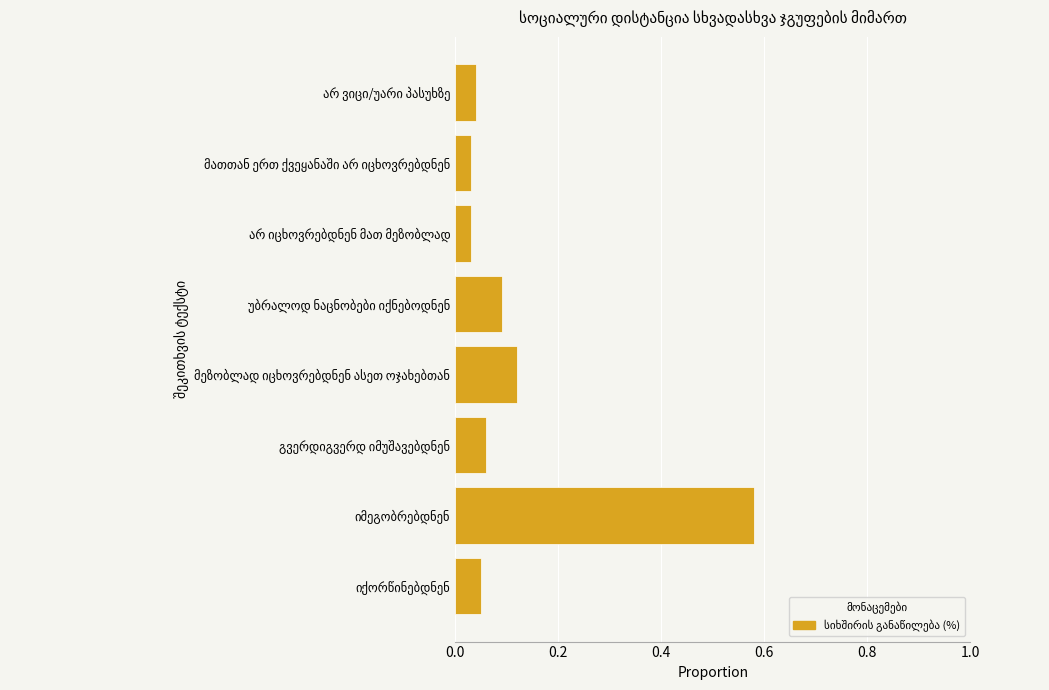

What is the sum of all values?

1.0